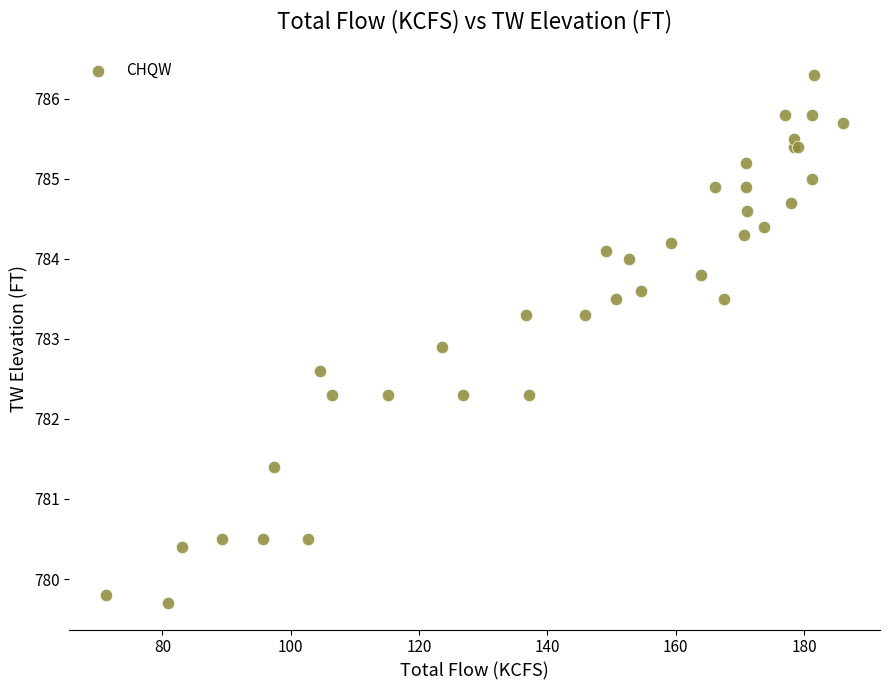

What Y value in the scatter plot is closest to 783?

782.9